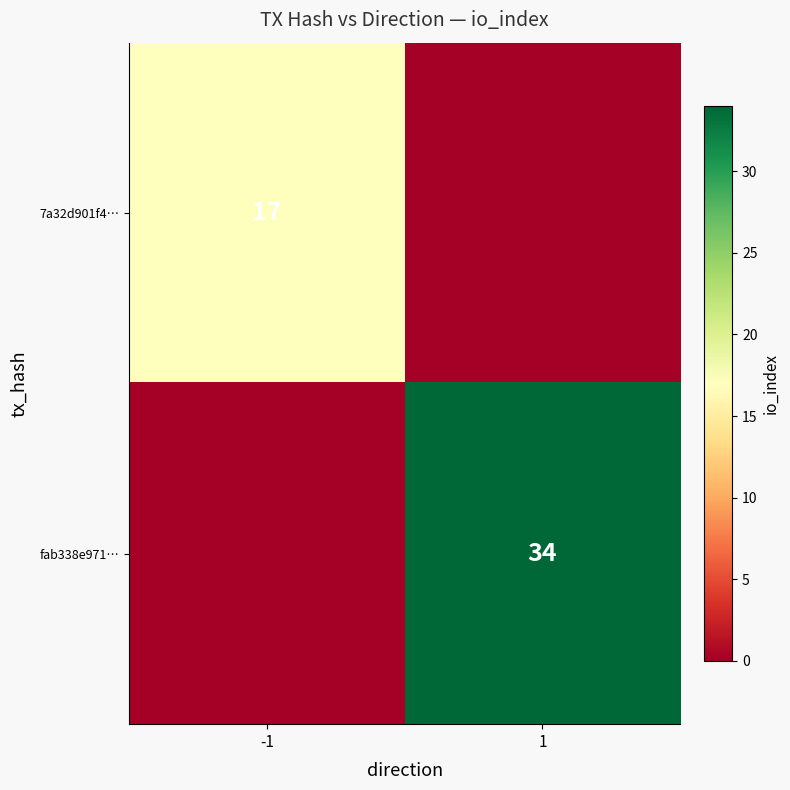

Is the value of fab338e971… at 1 greater than the value of 7a32d901f4… at -1?

Yes